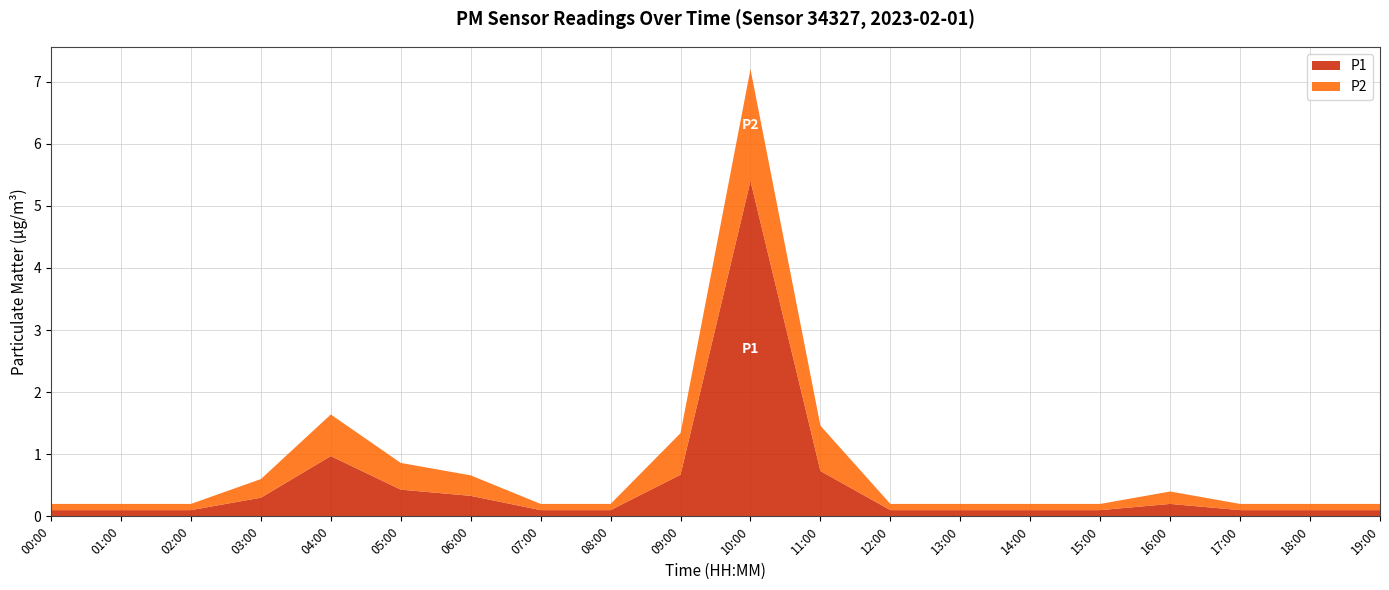

Reading left to right, what are all the values shown in this chart?

P1: 00:00=0.1	01:00=0.1	02:00=0.1	03:00=0.3	04:00=1.0	05:00=0.4	06:00=0.3	07:00=0.1	08:00=0.1	09:00=0.7	10:00=5.4	11:00=0.7	12:00=0.1	13:00=0.1	14:00=0.1	15:00=0.1	16:00=0.2	17:00=0.1	18:00=0.1	19:00=0.1
P2: 00:00=0.1	01:00=0.1	02:00=0.1	03:00=0.3	04:00=0.7	05:00=0.4	06:00=0.3	07:00=0.1	08:00=0.1	09:00=0.7	10:00=1.8	11:00=0.7	12:00=0.1	13:00=0.1	14:00=0.1	15:00=0.1	16:00=0.2	17:00=0.1	18:00=0.1	19:00=0.1